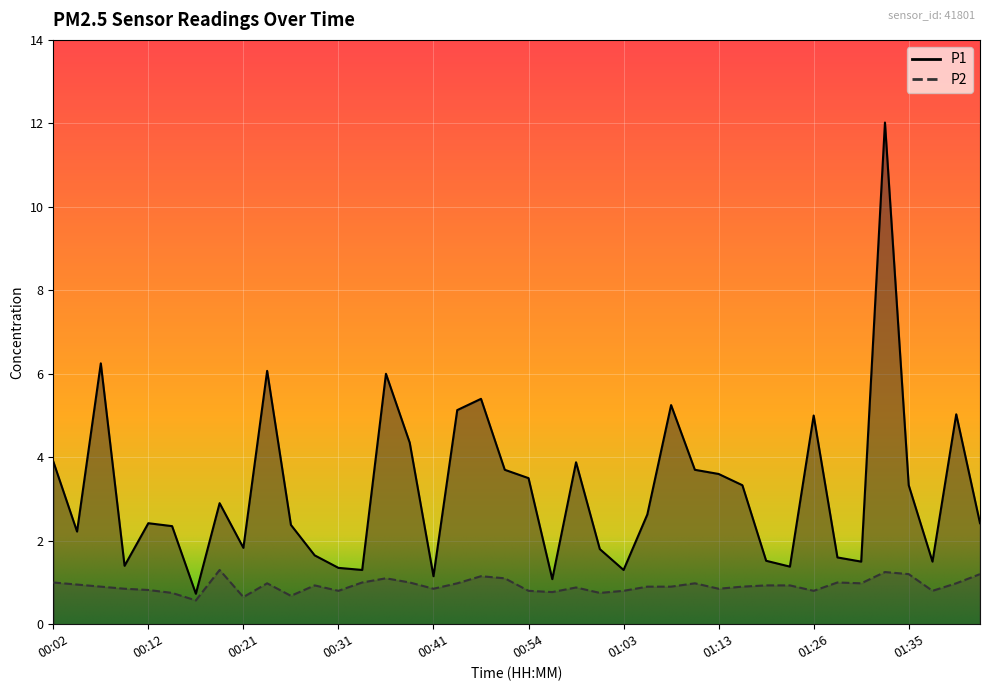

What is the label of the 2nd point from the left?

00:04